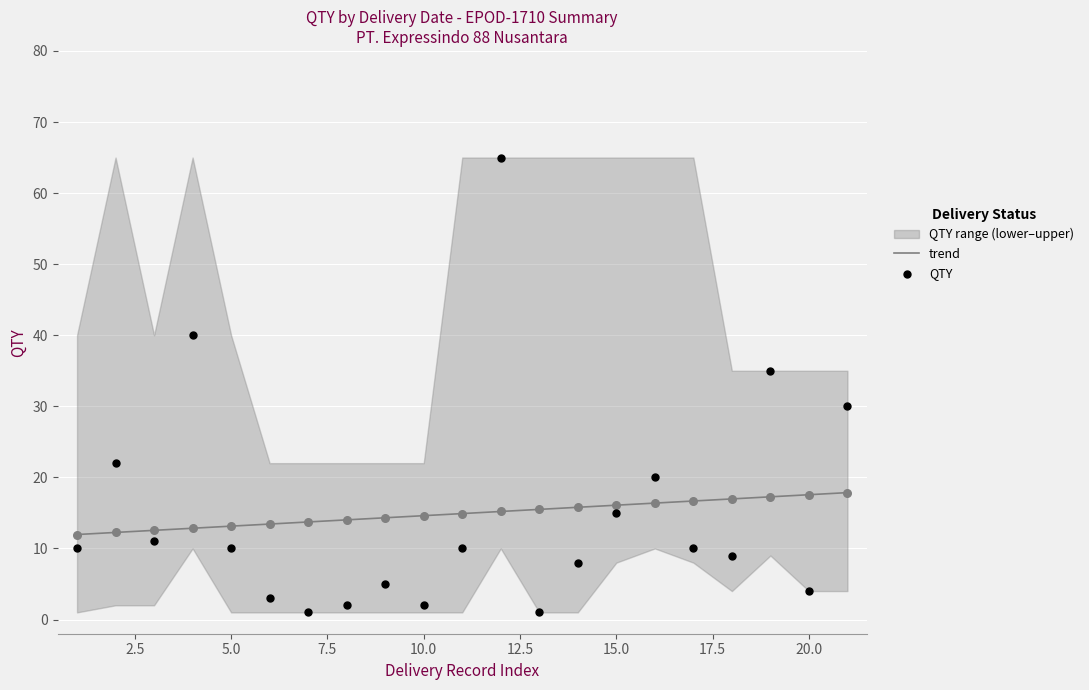

What is the highest value of the trend series?

17.9